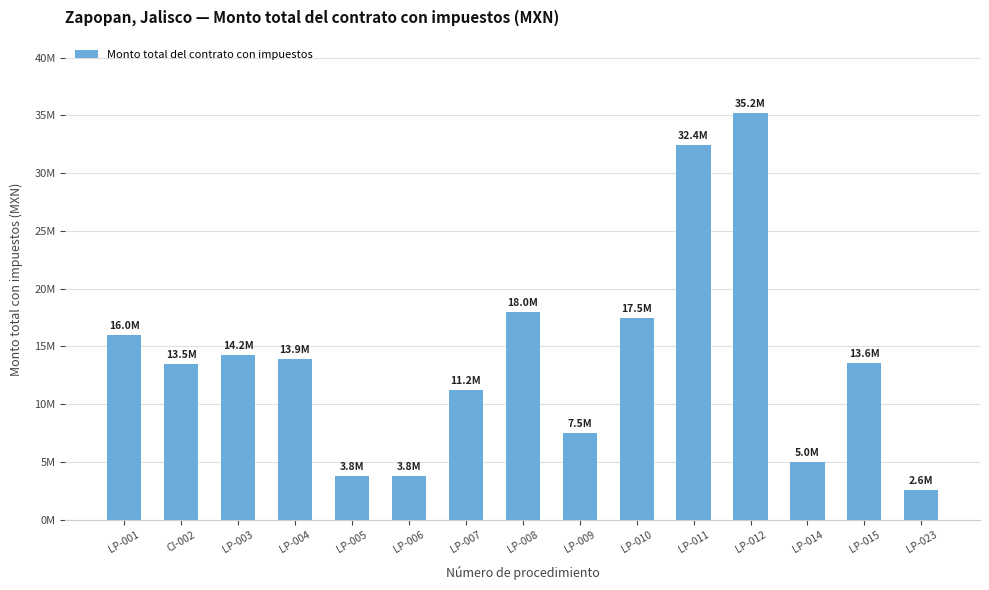

Reading left to right, list all the values displayed in this chart.

LP-001=15993981.8	CI-002=13499207.4	LP-003=14246863.4	LP-004=13949560.1	LP-005=3808520.0	LP-006=3825707.2	LP-007=11190127.6	LP-008=17960808.5	LP-009=7518535.9	LP-010=17462900.8	LP-011=32395635.9	LP-012=35206404.8	LP-014=4979176.6	LP-015=13579391.7	LP-023=2555138.5